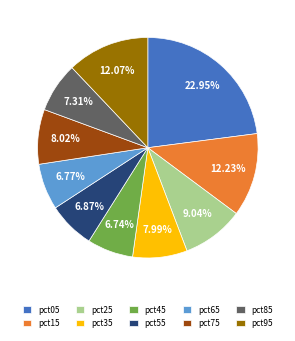

What percentage is the pct25 slice, to the nearest percent?

9%